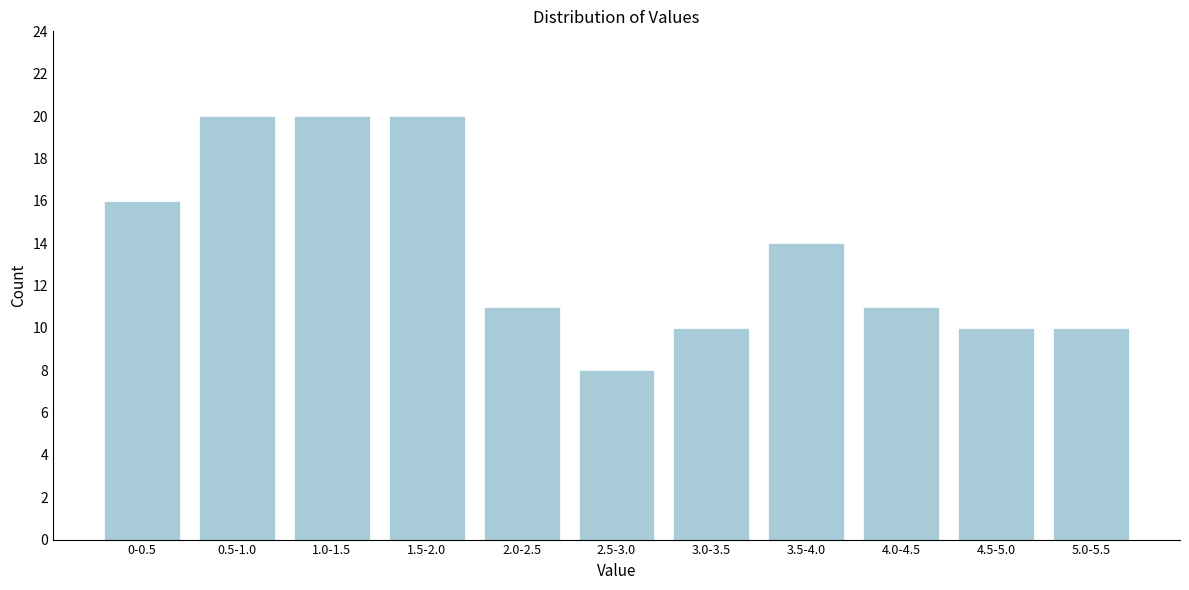

Reading left to right, extract all data points from this chart.

16	20	20	20	11	8	10	14	11	10	10